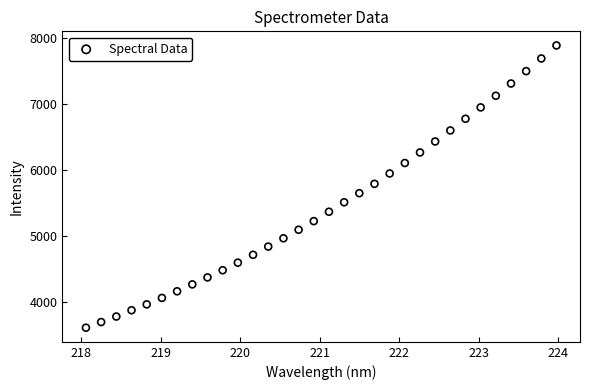

What is the range of Y values (max minus min)?

4277.7